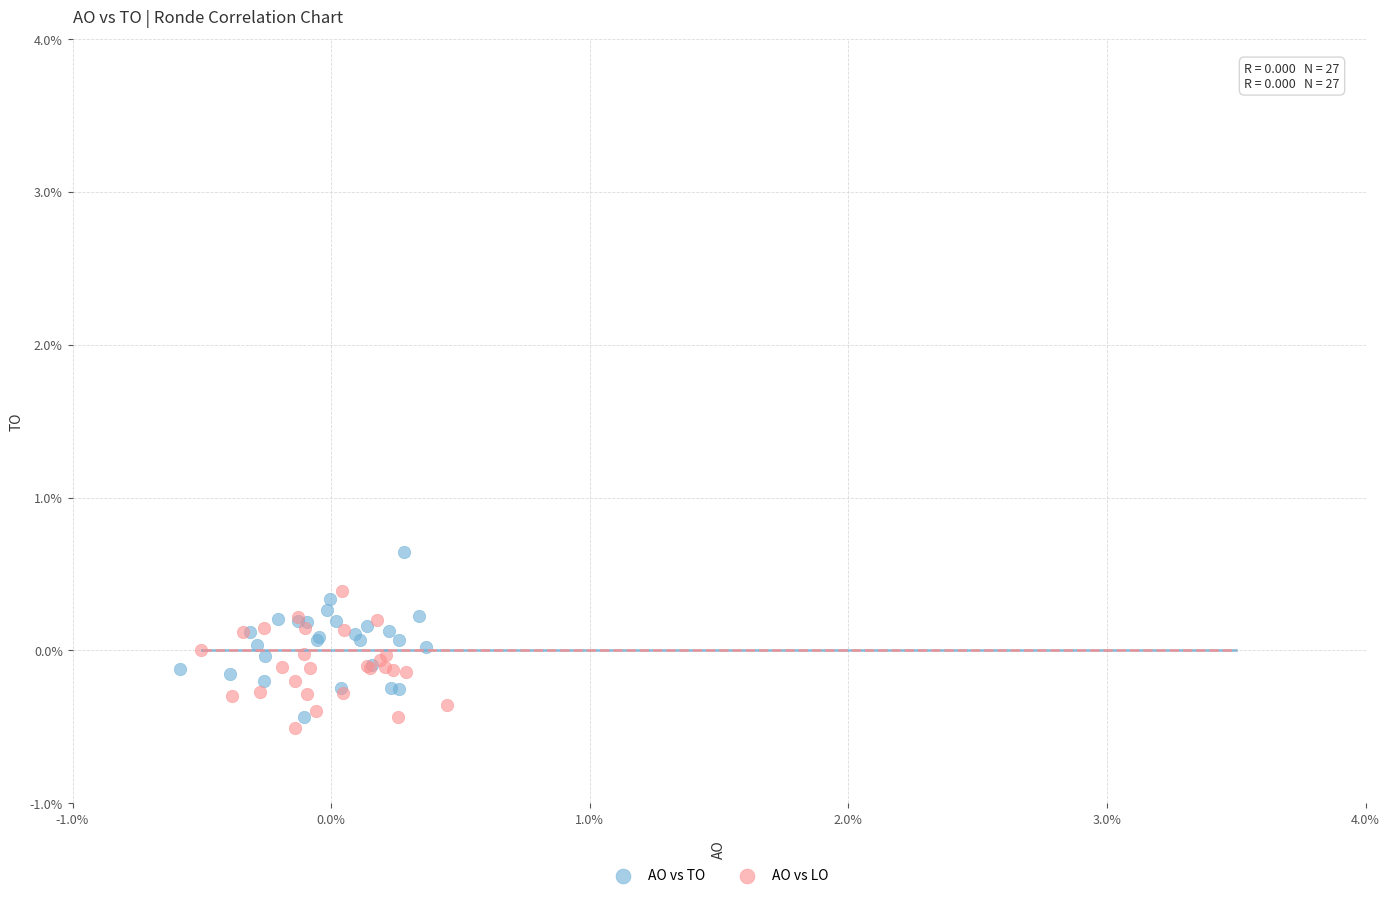

Which series contains the highest Y value?

AO vs TO